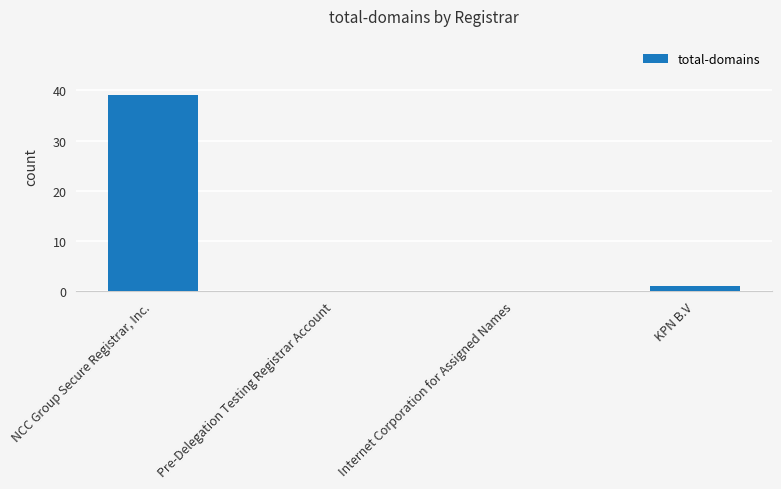

The chart shows a value of -27 at Internet Corporation for Assigned Names. True or false?

False